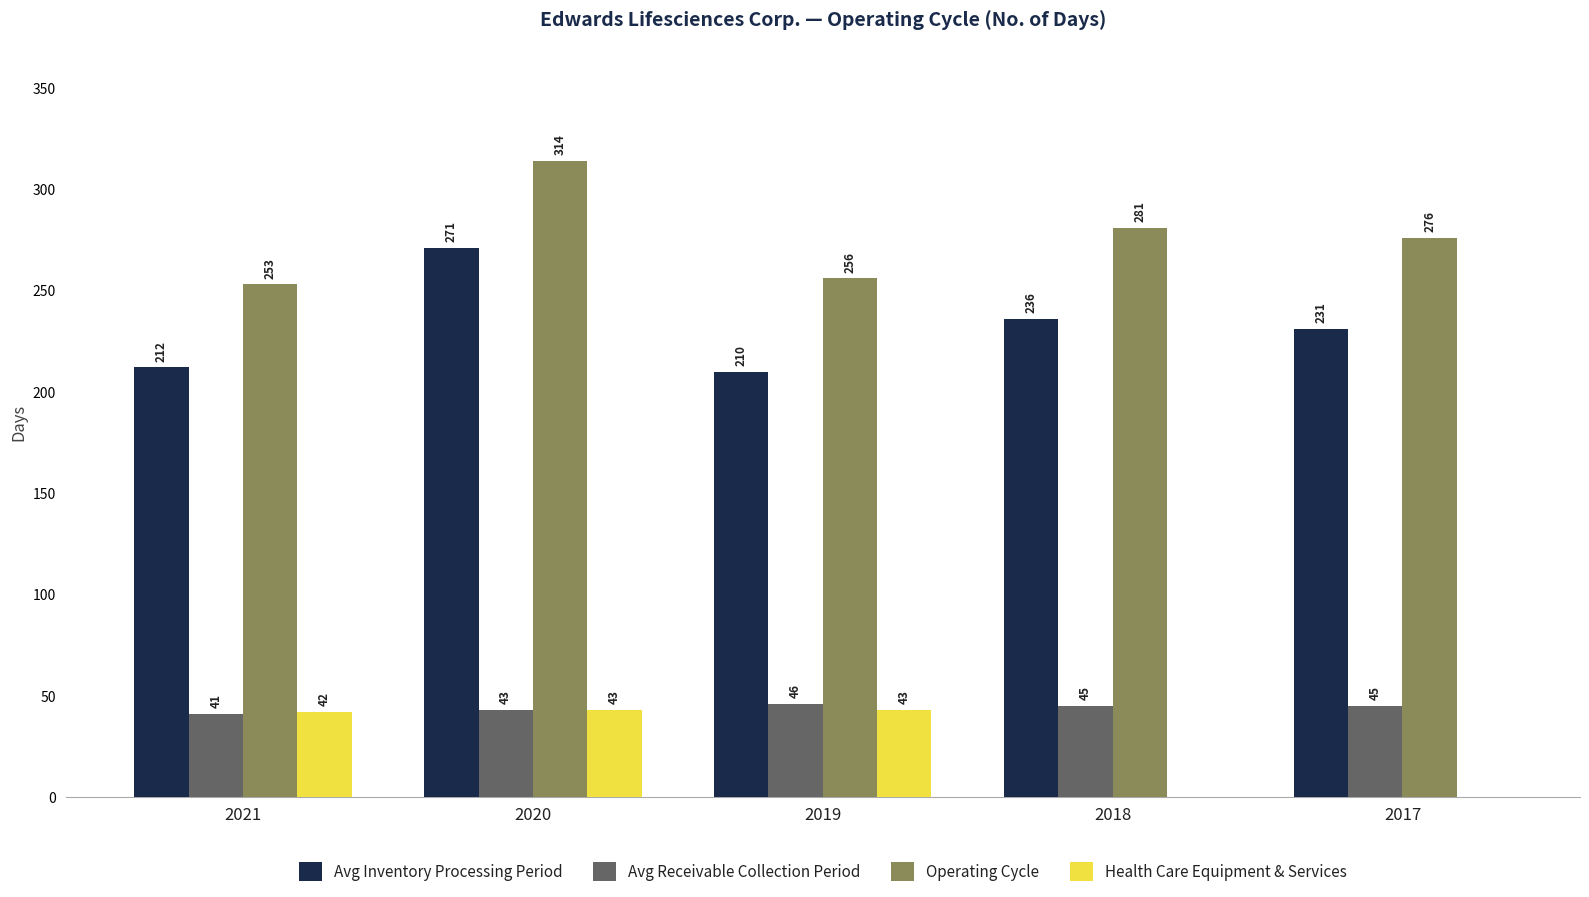

At which label does Avg Inventory Processing Period reach its peak?

2020